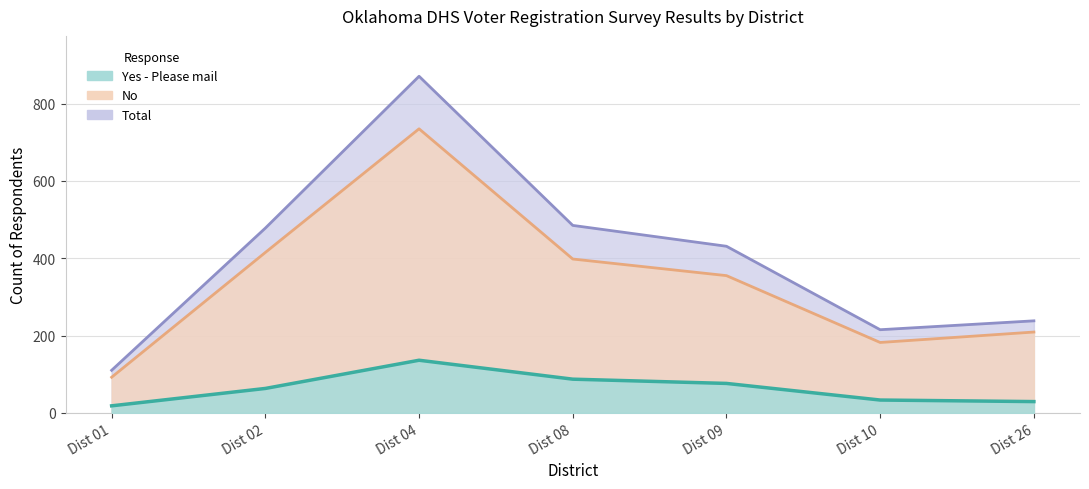

True or false: Yes has more than 0 interior local peaks.

True